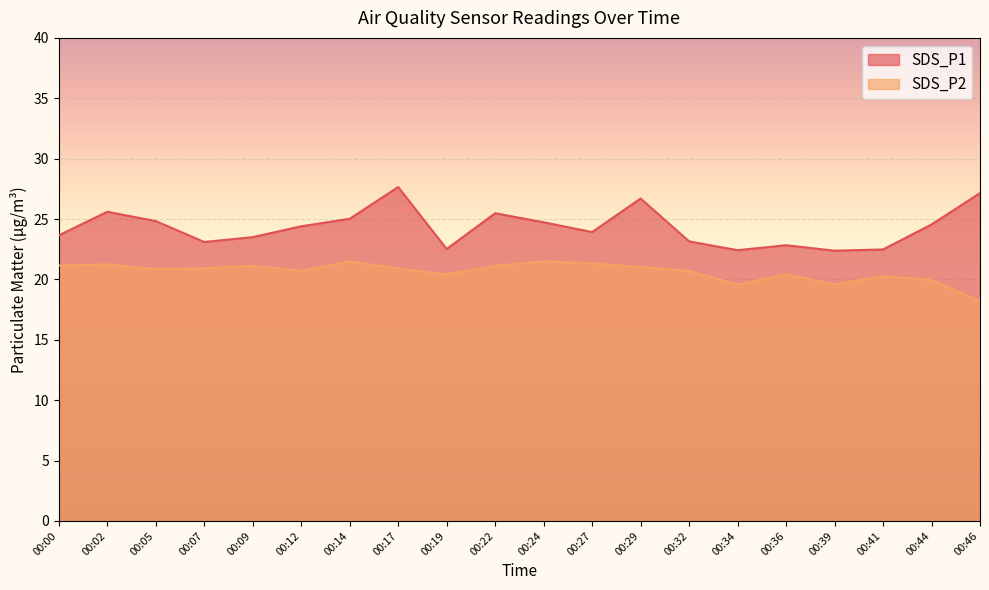

Between 00:12 and 00:19, which is larger?

00:12